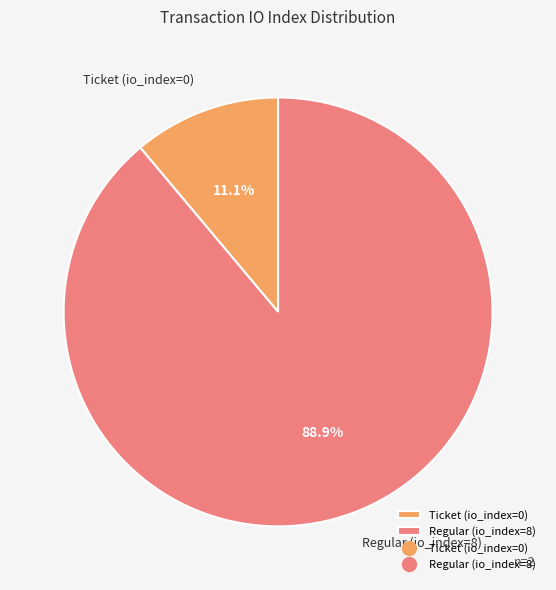

To the nearest percent, what portion does Regular (io_index=8) represent?

89%